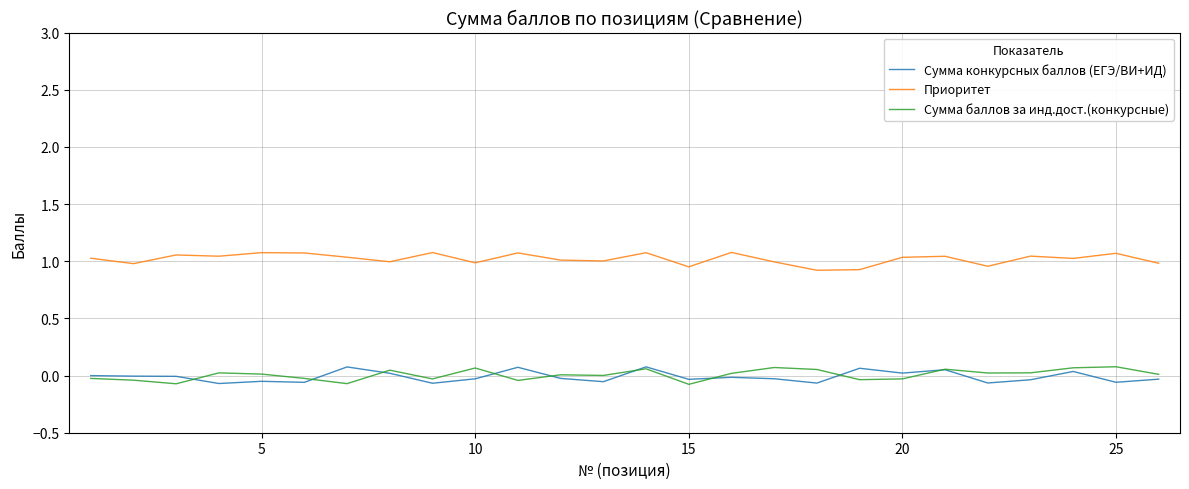

Reading right to left, extract all data points from this chart.

Сумма конкурсных баллов (ЕГЭ/ВИ+ИД): -0.0	-0.1	0.0	-0.0	-0.1	0.1	0.0	0.1	-0.1	-0.0	-0.0	-0.0	0.1	-0.1	-0.0	0.1	-0.0	-0.1	0.0	0.1	-0.1	-0.1	-0.1	-0.0	-0.0	-0.0
Приоритет: 1.0	1.1	1.0	1.0	1.0	1.0	1.0	0.9	0.9	1.0	1.1	1.0	1.1	1.0	1.0	1.1	1.0	1.1	1.0	1.0	1.1	1.1	1.0	1.1	1.0	1.0
Сумма баллов за инд.дост.(конкурсные): 0.0	0.1	0.1	0.0	0.0	0.1	-0.0	-0.0	0.1	0.1	0.0	-0.1	0.1	0.0	0.0	-0.0	0.1	-0.0	0.0	-0.1	-0.0	0.0	0.0	-0.1	-0.0	-0.0